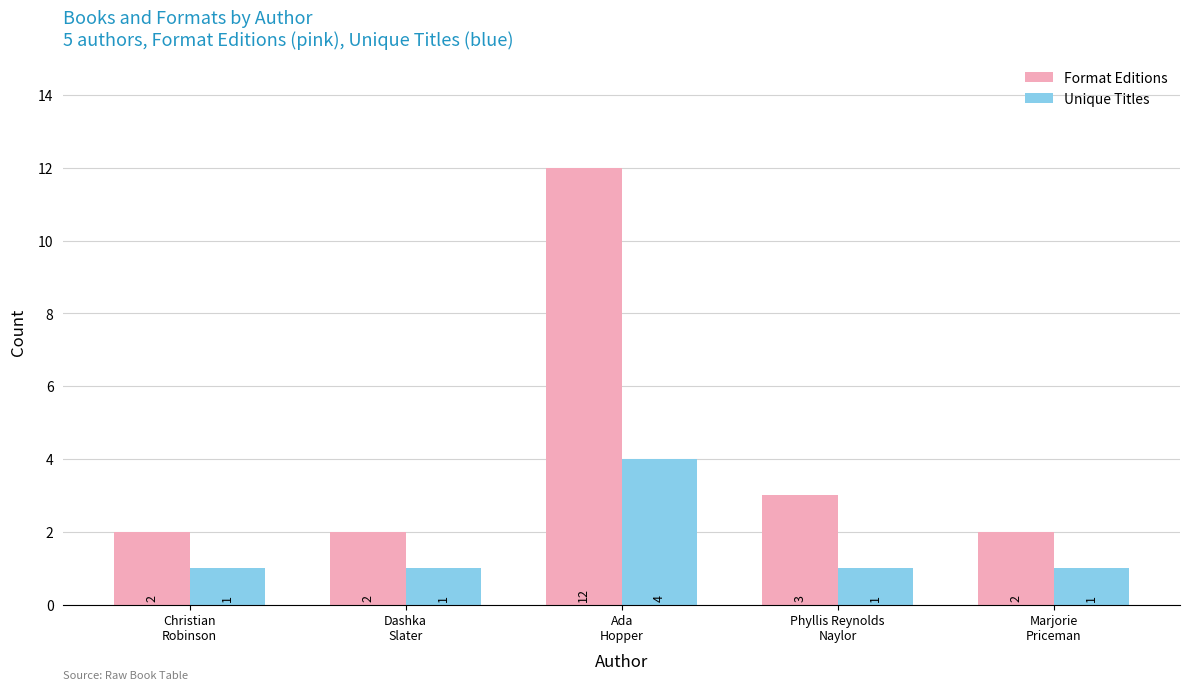

What value does the Format Editions series have at Ada
Hopper?

12